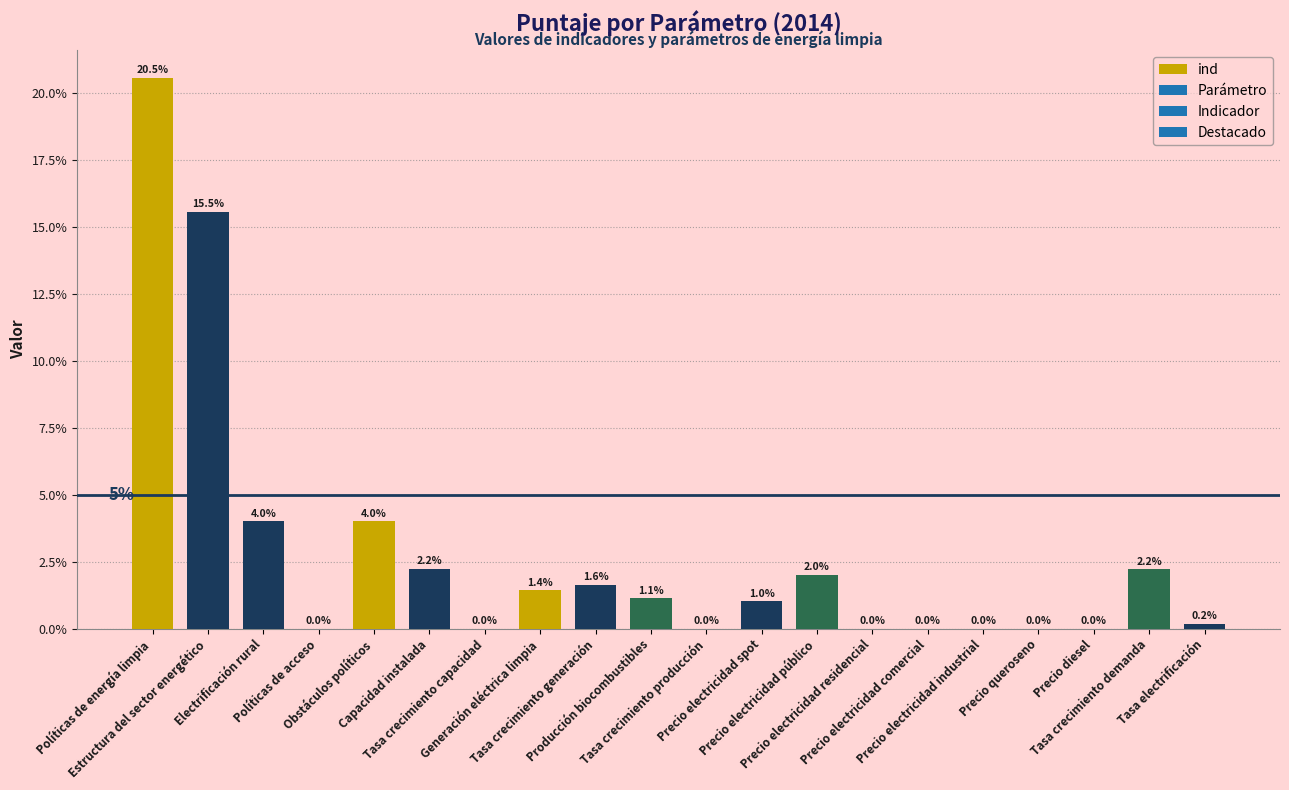

Are the bars grouped side by side (vs. stacked)?

No